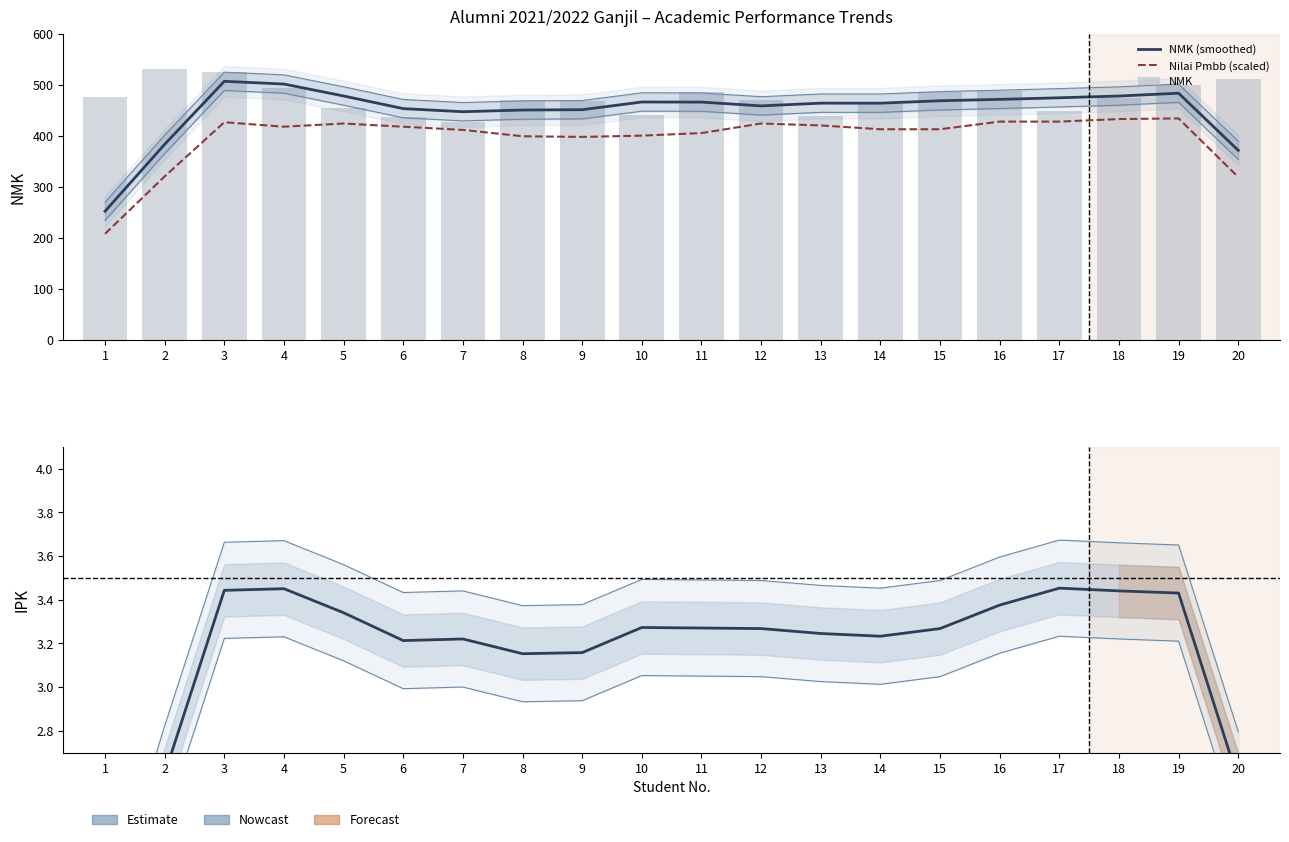

Which series has the largest range (max minus min)?

NMK (smoothed)